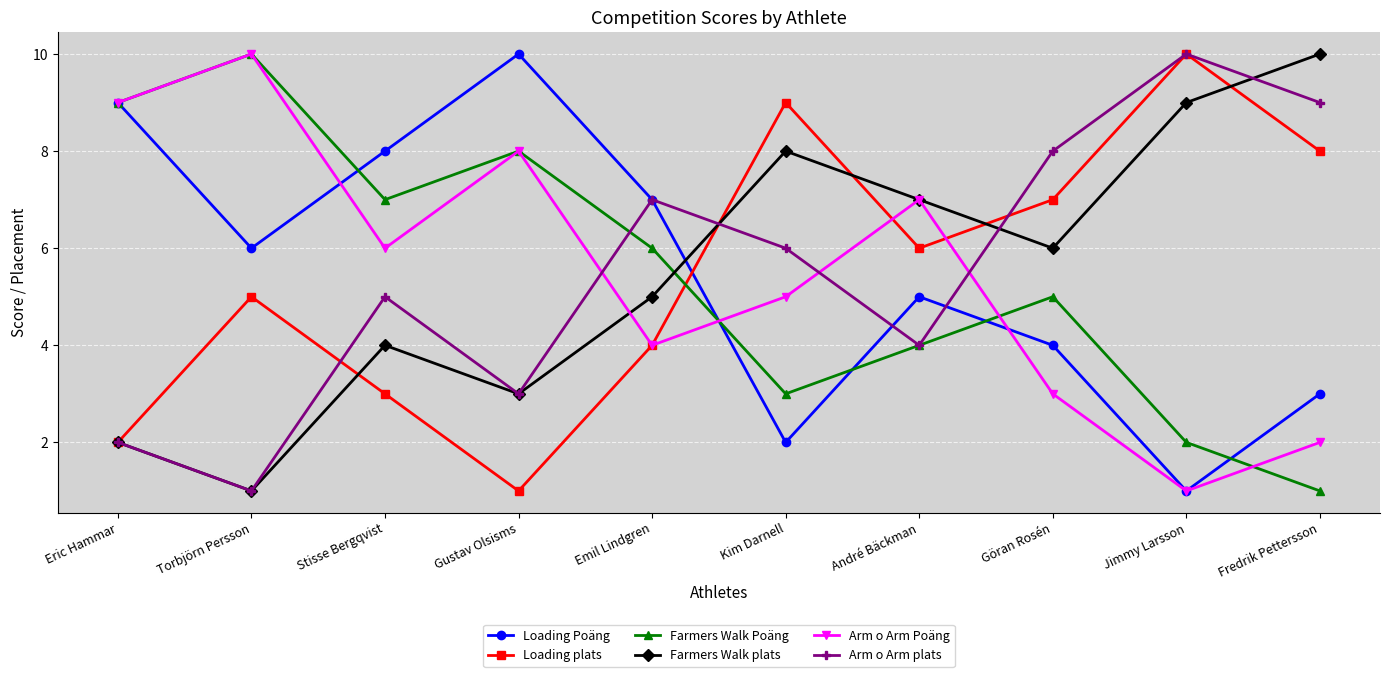

What is the spread (max minus min) of values at Jimmy Larsson?

9